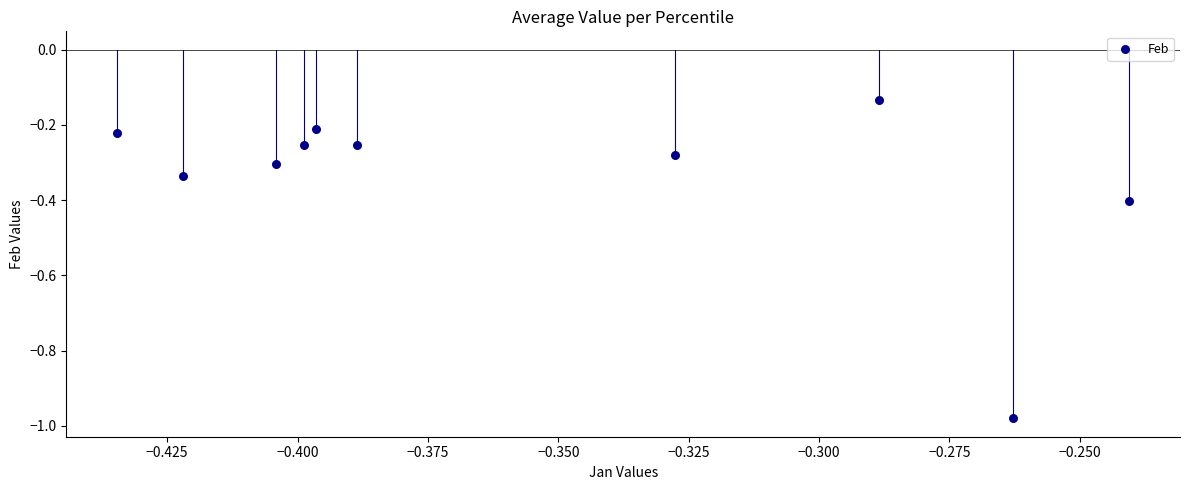

What is the average X value?

-0.4